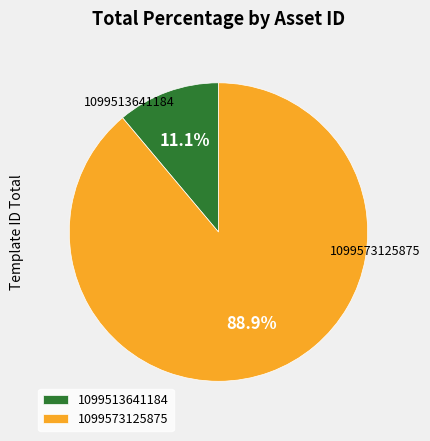

Does any single category account for the majority?

Yes